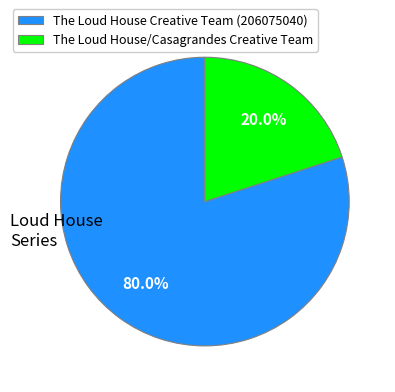

Between The Loud House/Casagrandes Creative Team and The Loud House Creative Team (206075040), which is larger?

The Loud House Creative Team (206075040)